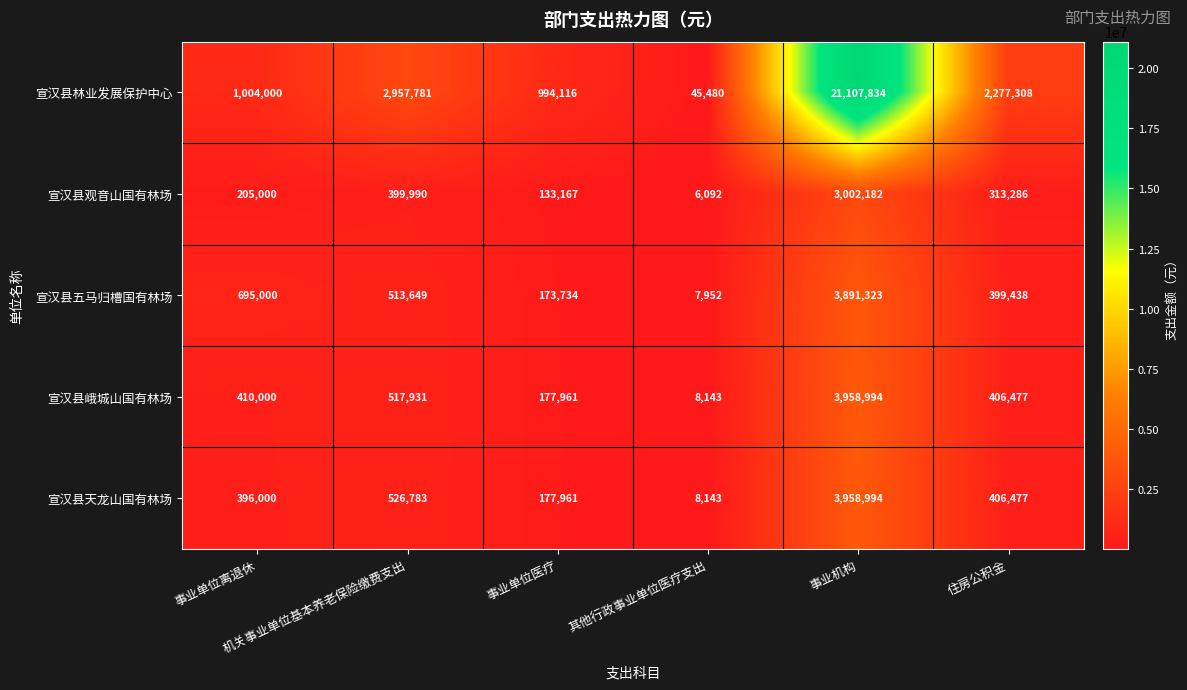

Which series has the largest range (max minus min)?

宣汉县林业发展保护中心